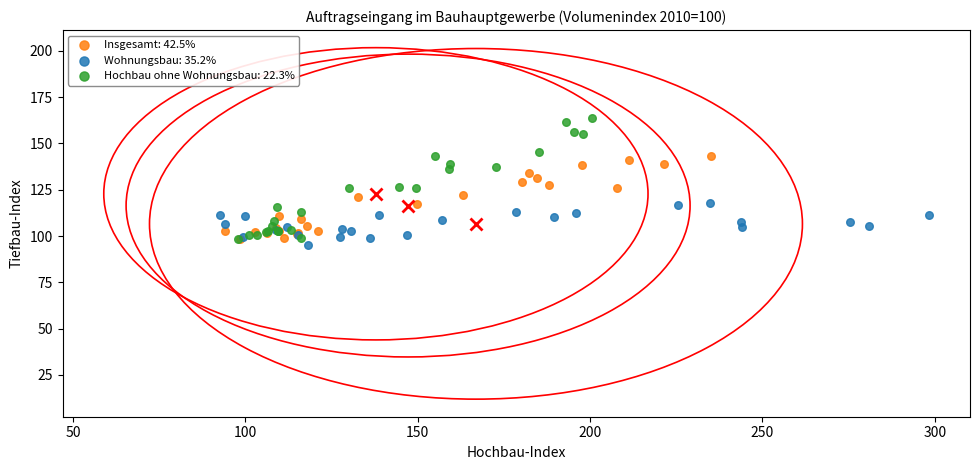

Which series contains the highest Y value?

Hochbau ohne Wohnungsbau: 22.3%